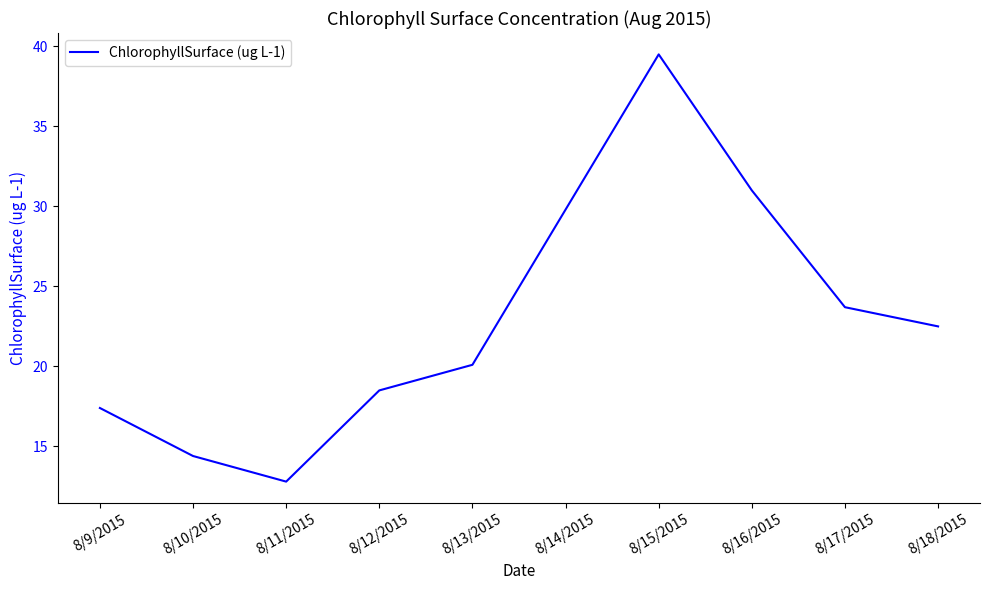

Where does the data first go above 22?

8/14/2015